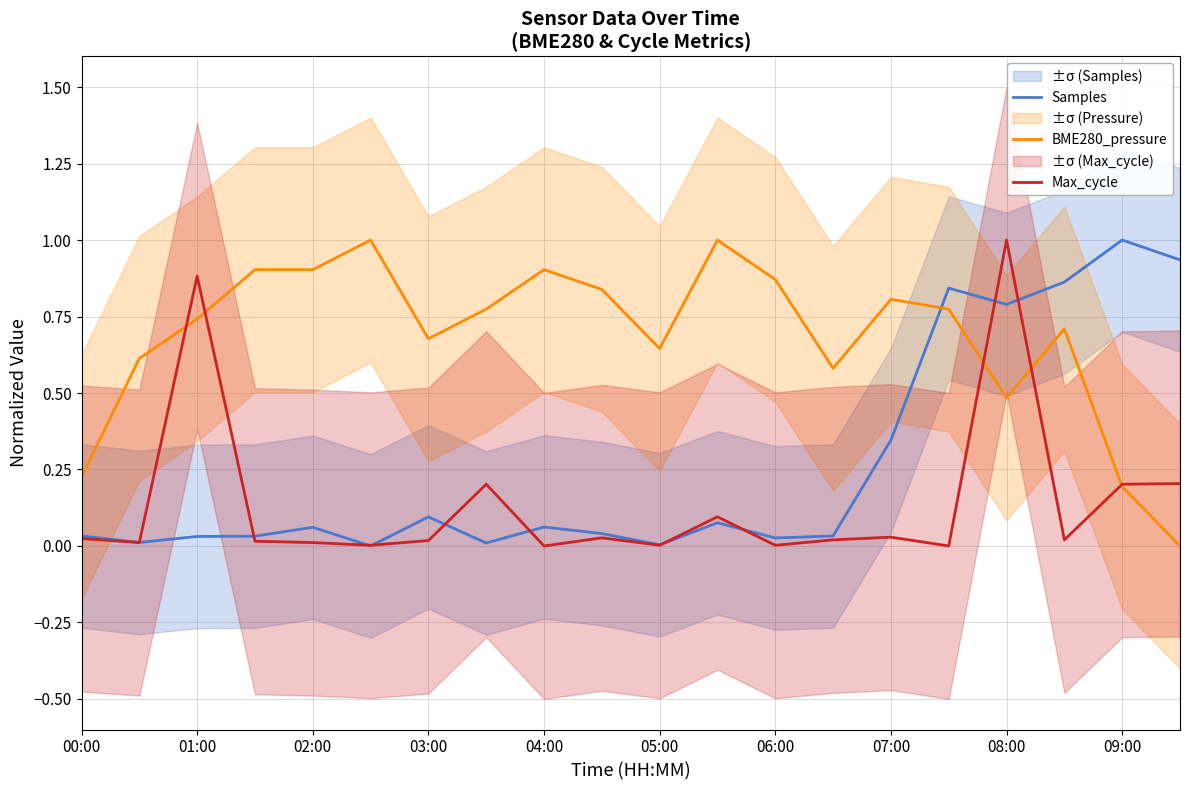

How many values in the Max_cycle series exceed 0?

18